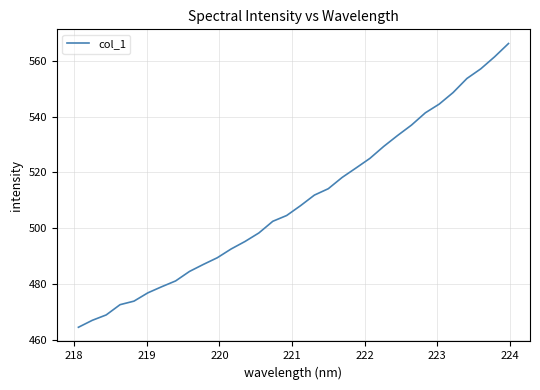

What is the greatest value displayed?

566.2